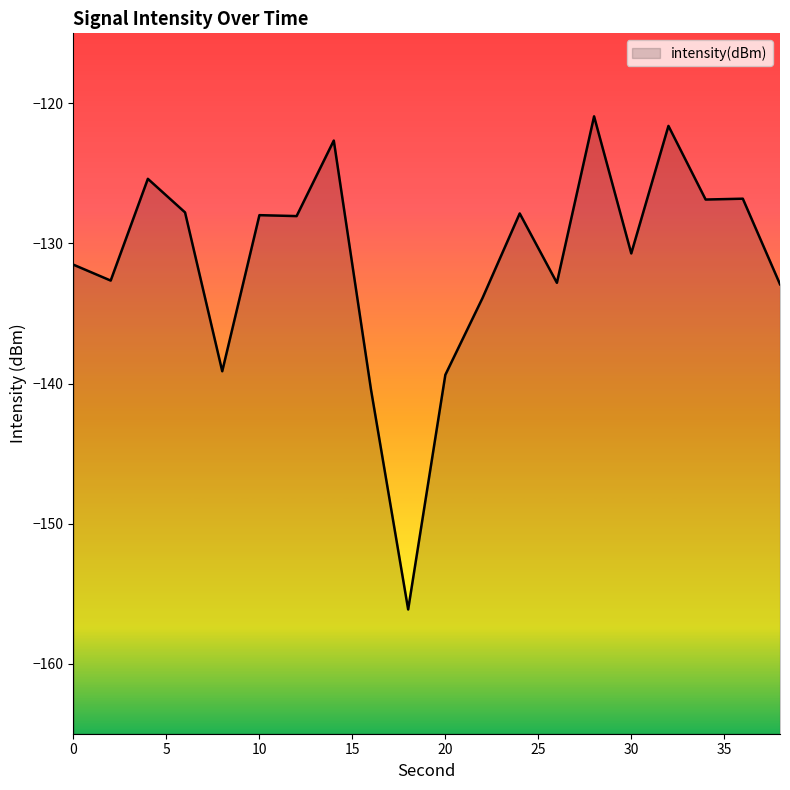

Does the chart have visible grid lines?

No